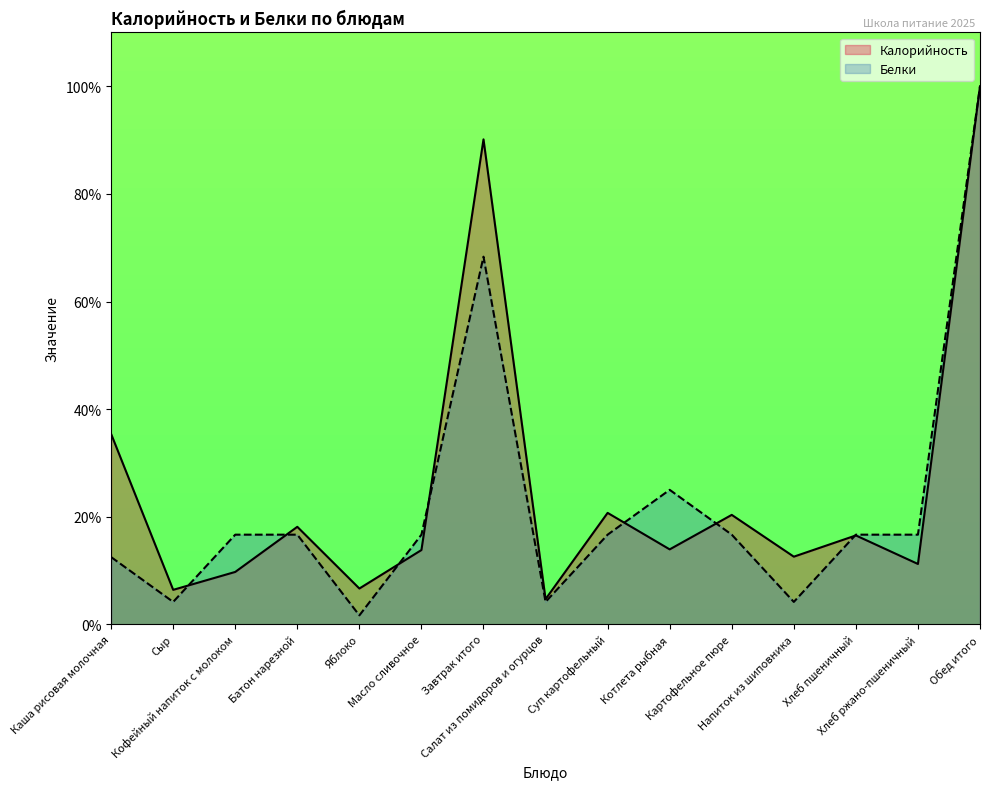

Reading left to right, transcribe all the data shown in this chart.

Калорийность: Каша рисовая молочная=35.4	Сыр=6.4	Кофейный напиток с молоком=9.7	Батон нарезной=18.1	Яблоко=6.7	Масло сливочное=13.8	Завтрак итого=90.1	Салат из помидоров и огурцов=4.7	Суп картофельный=20.7	Котлета рыбная=13.9	Картофельное пюре=20.3	Напиток из шиповника=12.6	Хлеб пшеничный=16.5	Хлеб ржано-пшеничный=11.2	Обед итого=100.0
Белки: Каша рисовая молочная=12.5	Сыр=4.2	Кофейный напиток с молоком=16.7	Батон нарезной=16.7	Яблоко=1.7	Масло сливочное=16.7	Завтрак итого=68.3	Салат из помидоров и огурцов=4.2	Суп картофельный=16.7	Котлета рыбная=25.0	Картофельное пюре=16.7	Напиток из шиповника=4.2	Хлеб пшеничный=16.7	Хлеб ржано-пшеничный=16.7	Обед итого=100.0